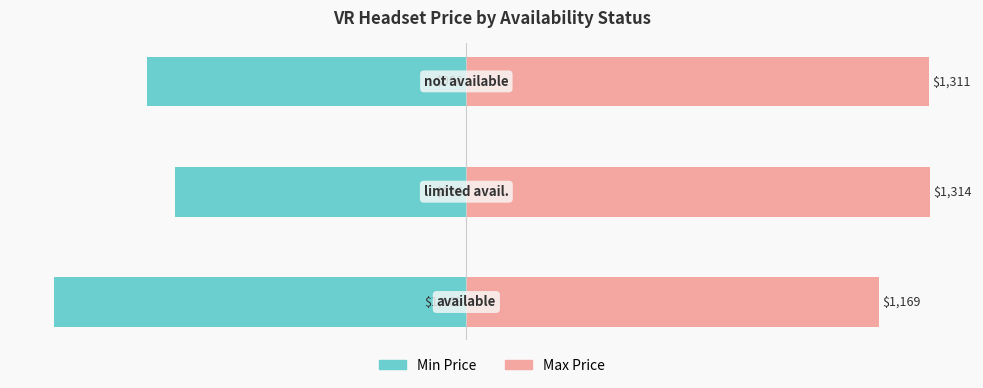

How many data points in Min Price are less than -905?

2